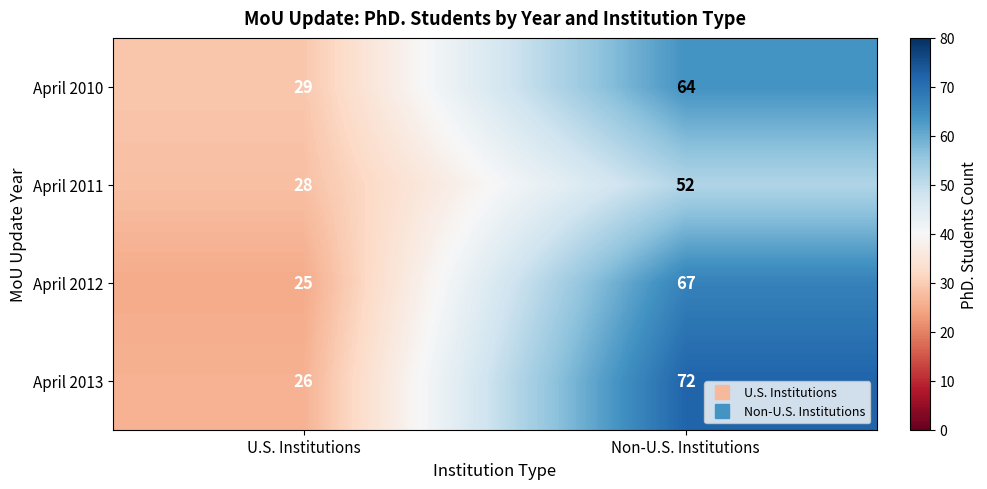

Which category has the highest value across all series?

Non-U.S. Institutions